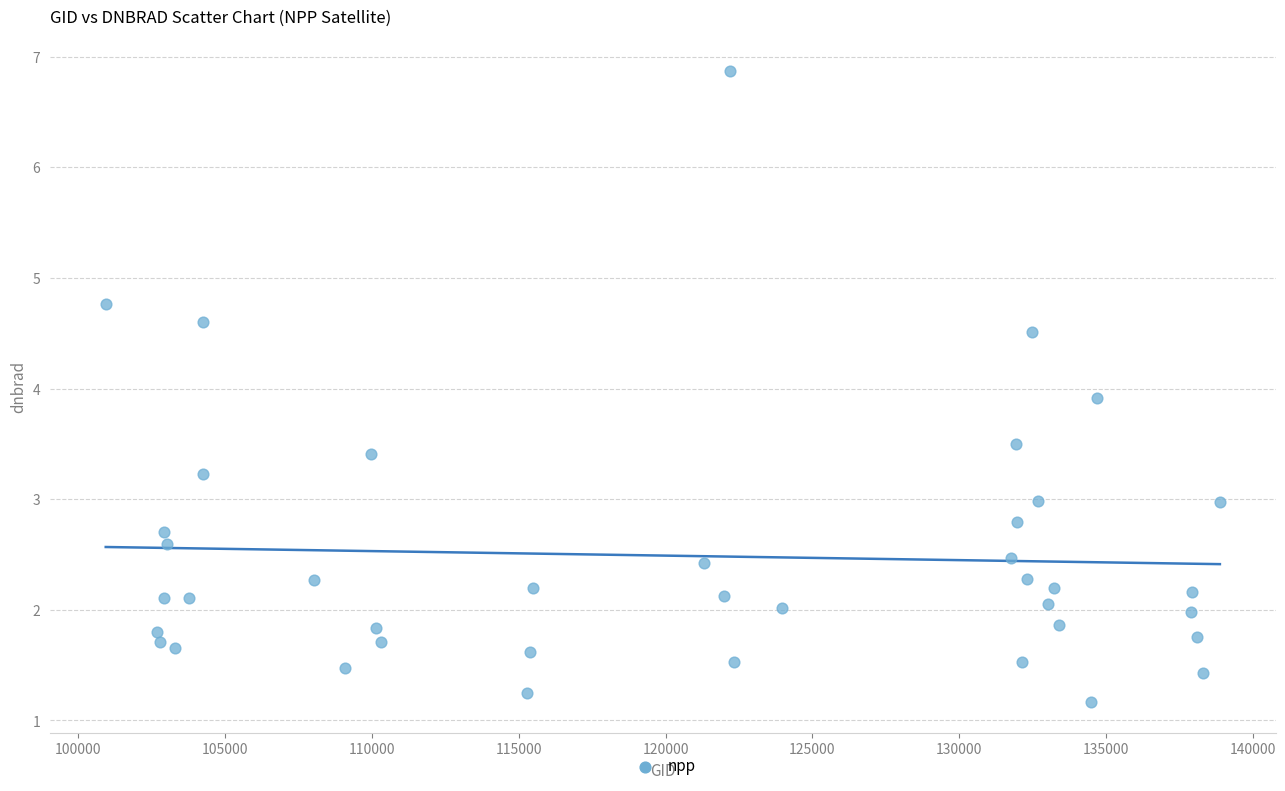

What Y value in the scatter plot is closest to 4?

3.9